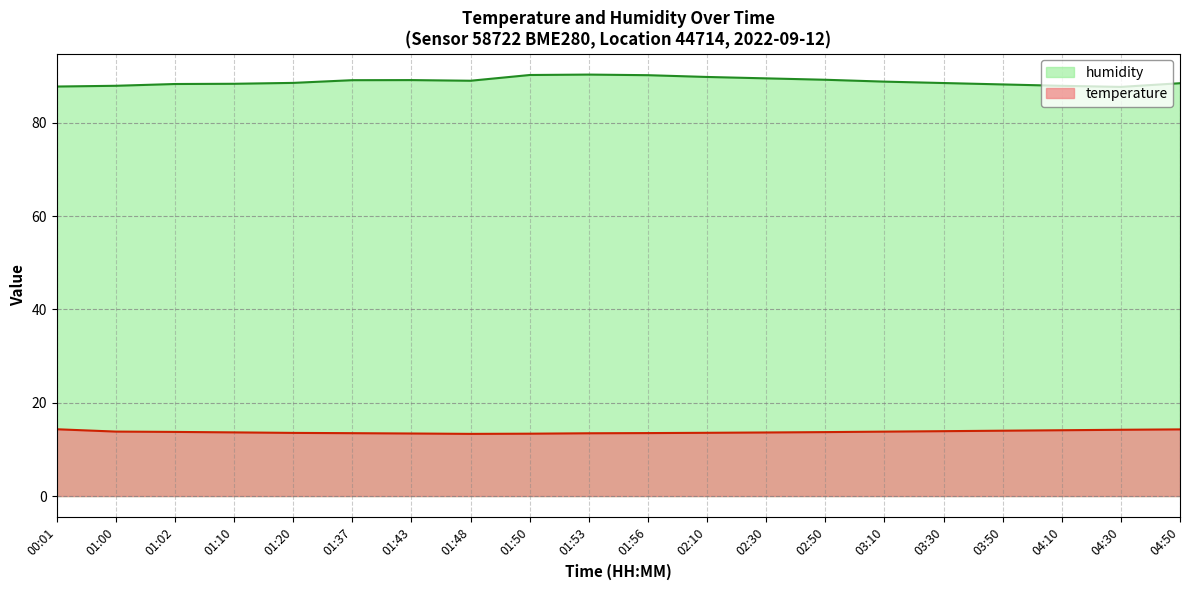

What is the smallest value displayed?

13.3